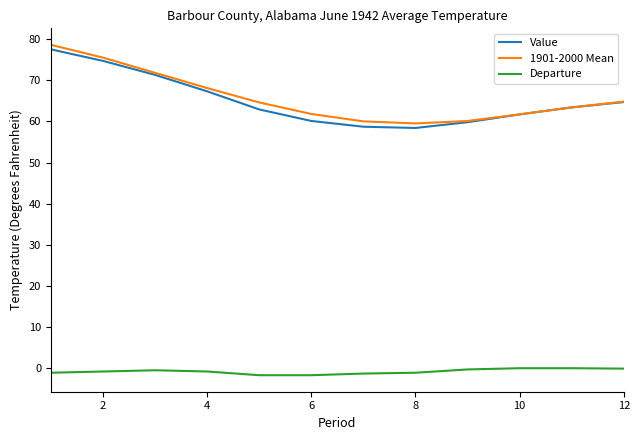

What is the minimum value for Value?

58.4